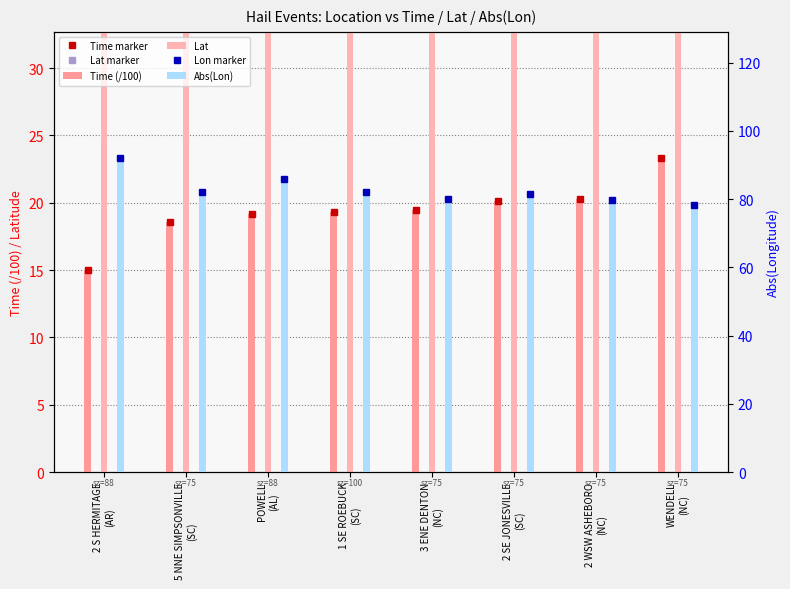

How many values in the Lat marker series are below 34?

1